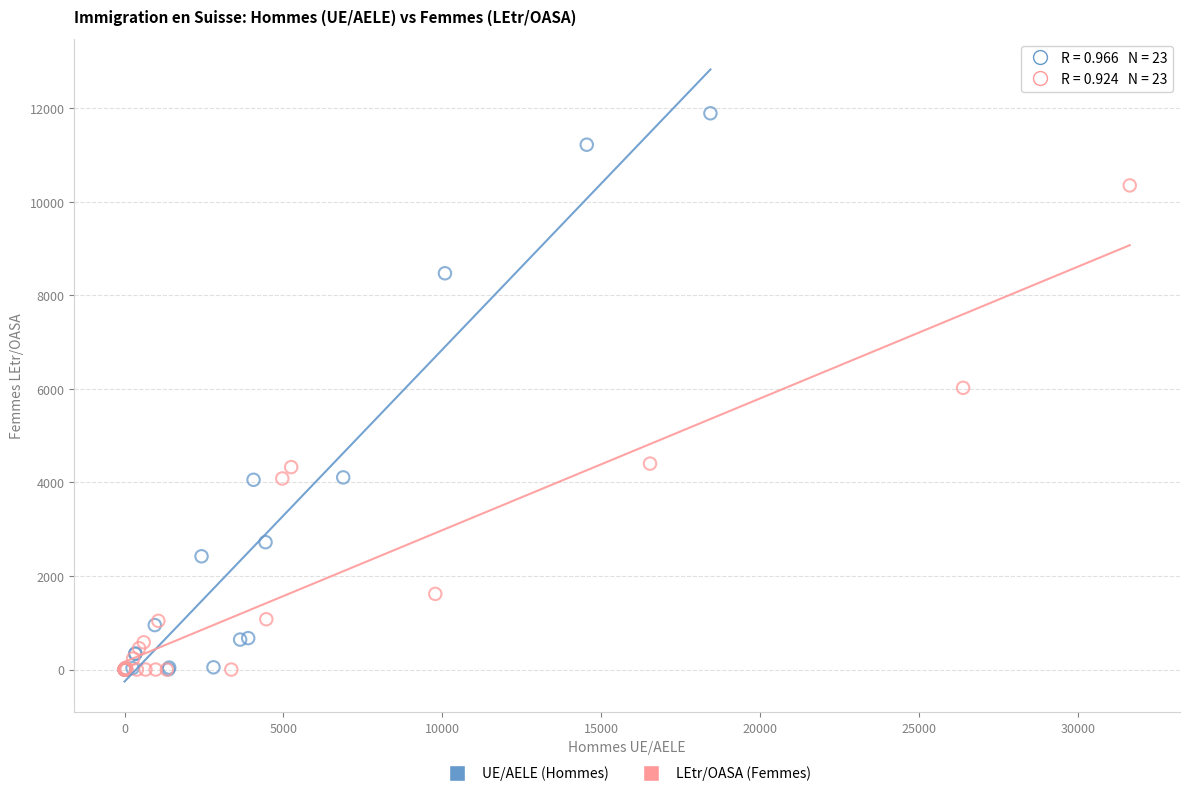

Which series has the largest Y range (max minus min)?

UE/AELE (Hommes)